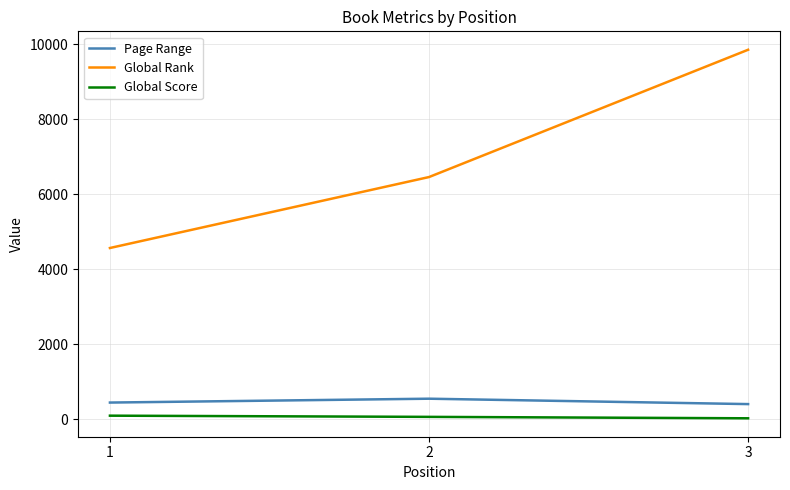

The value of Global Score at 3 is 21. True or false?

True